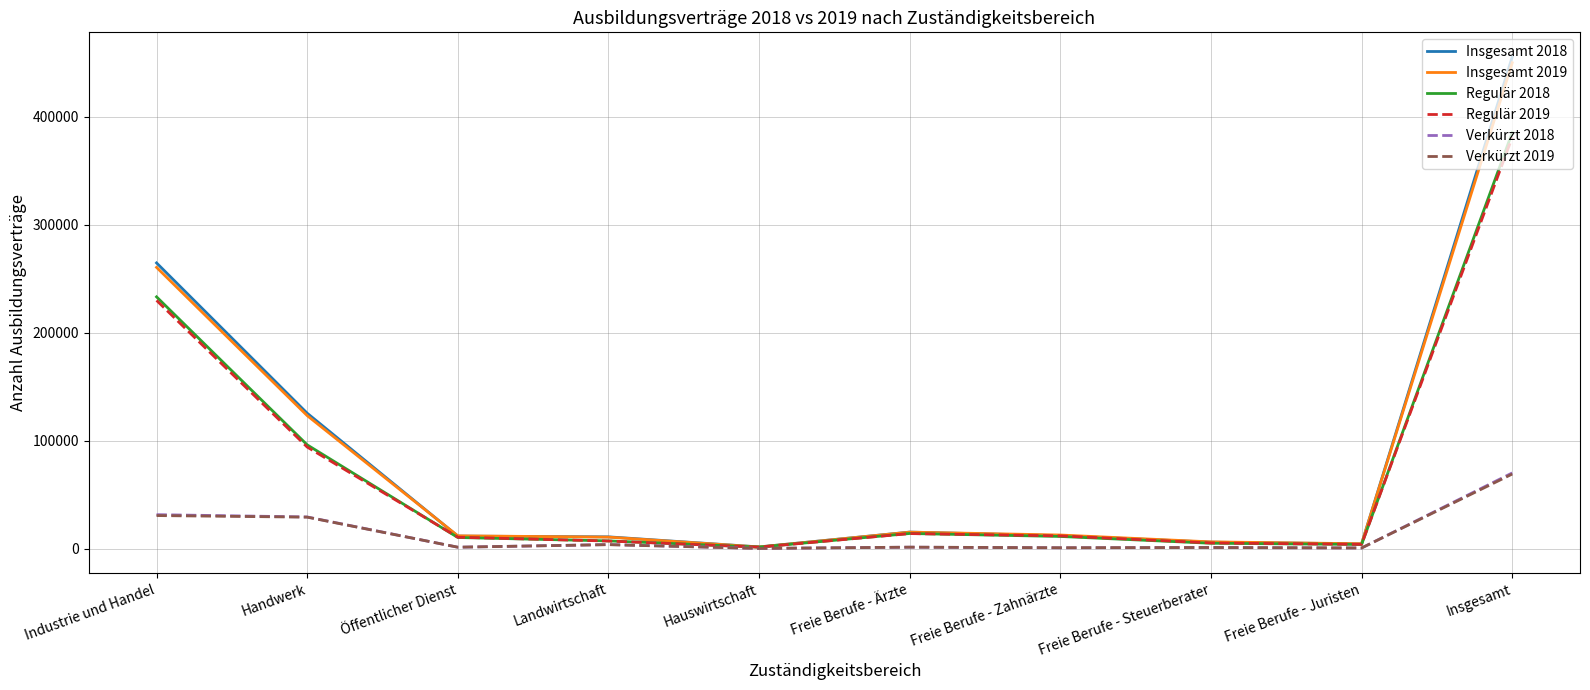

What is the minimum value shown in the chart?

153